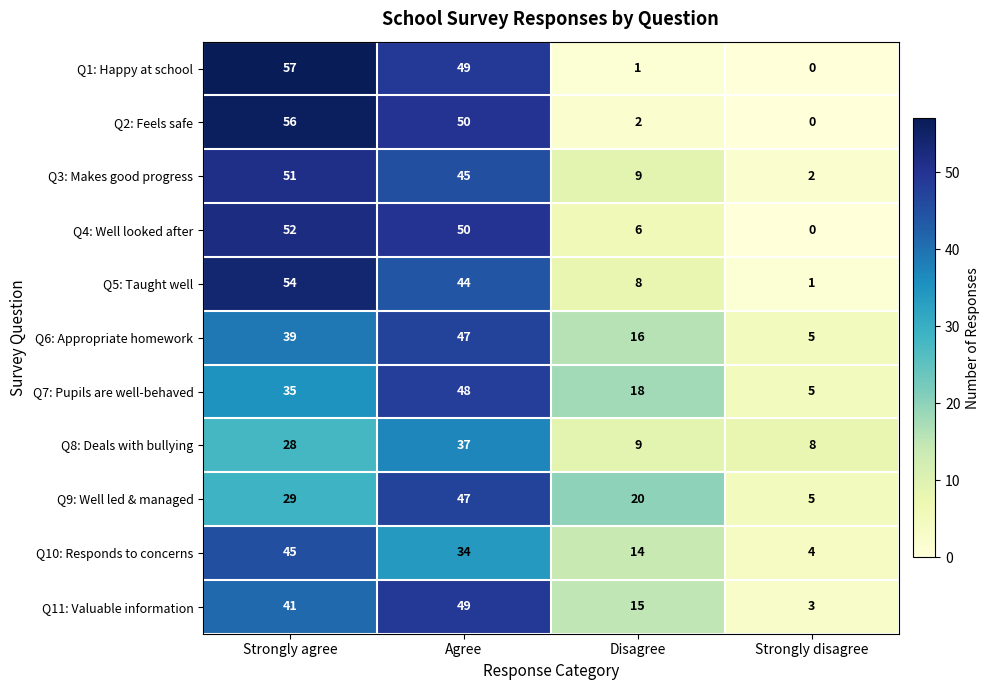

Is the value of Q7: Pupils are well-behaved at Agree greater than the value of Q2: Feels safe at Agree?

No